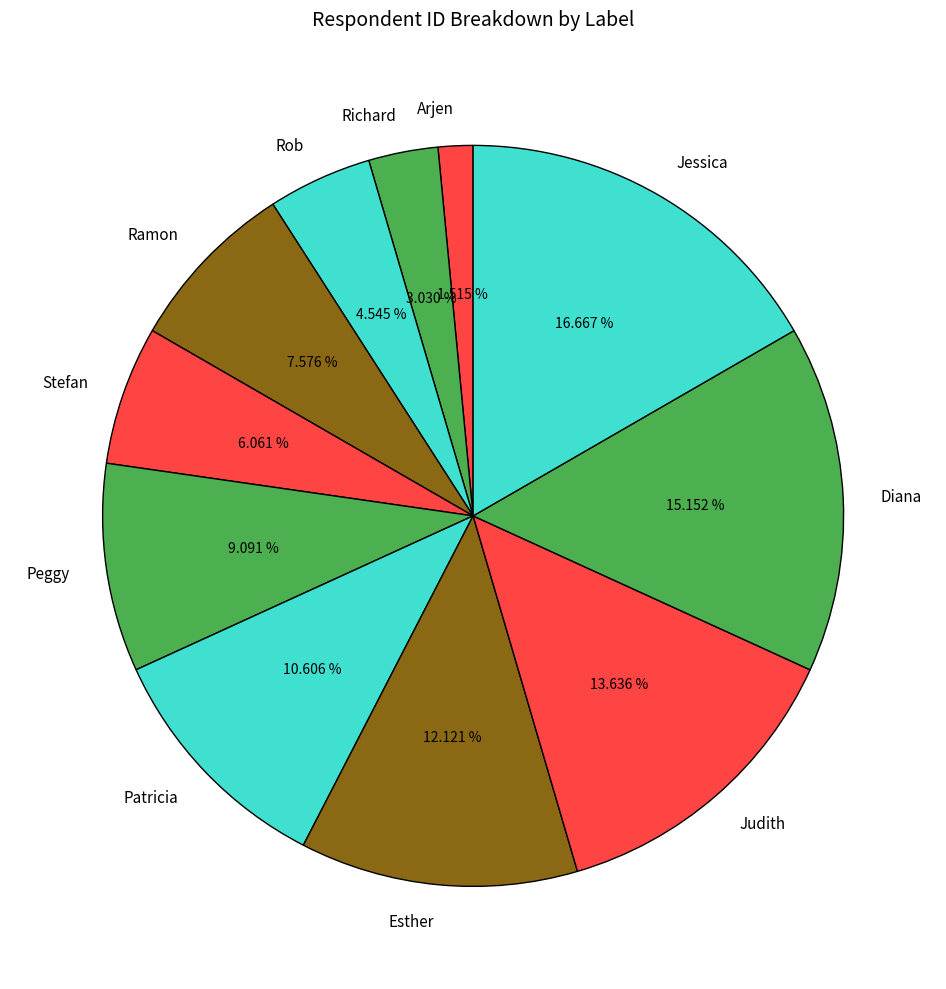

How many slices are in this pie chart?

11